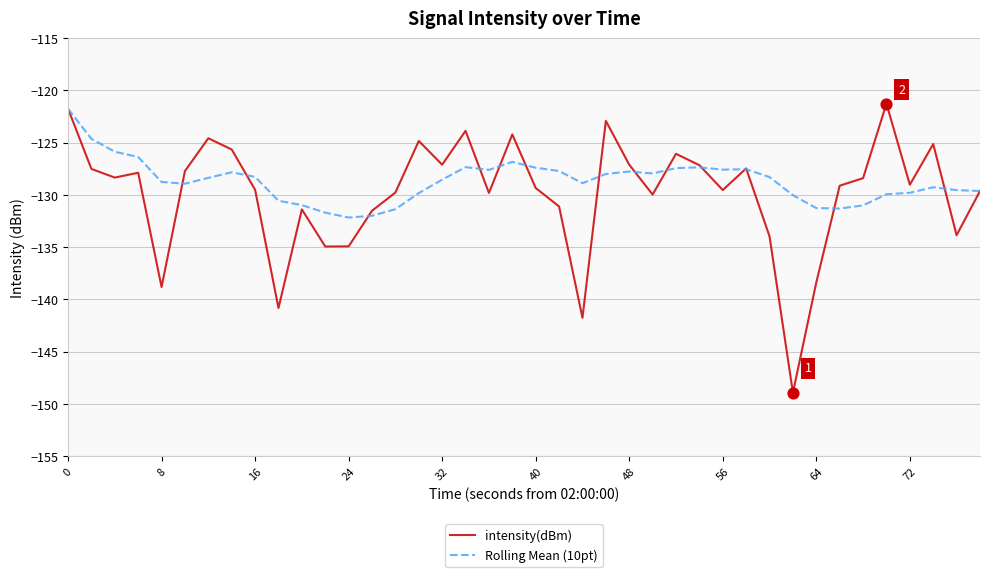

Which series has the widest spread of values?

intensity(dBm)